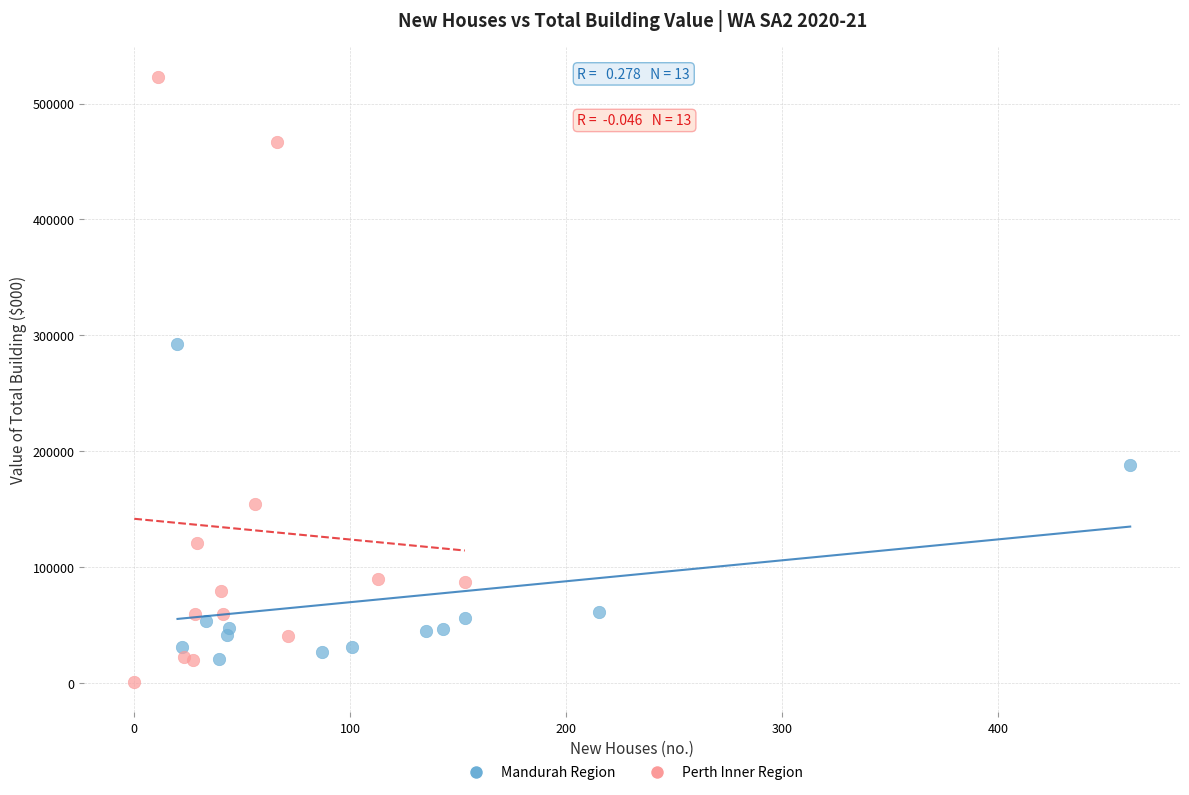

What are all the series names shown in the legend?

Mandurah Region, Perth Inner Region